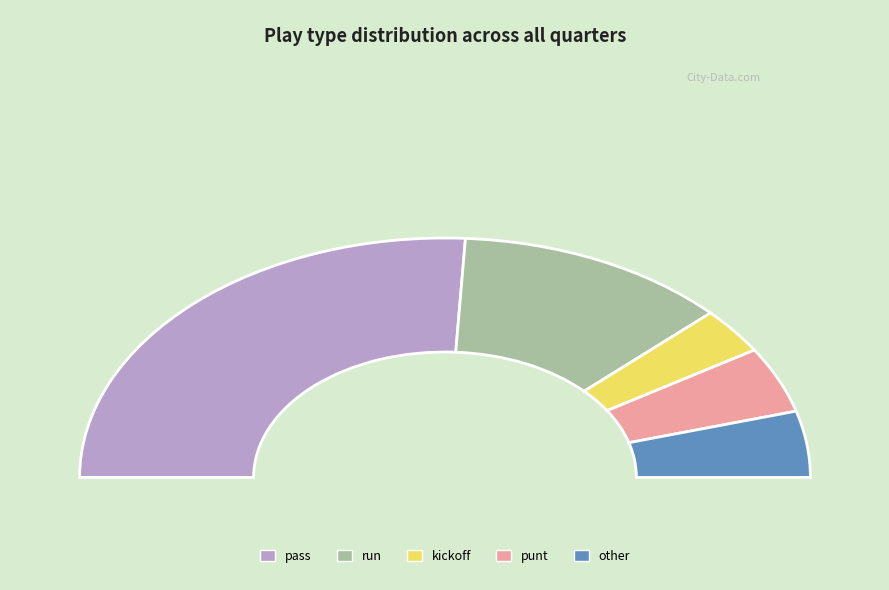

Approximately how many times larger is the value at other compared to punt?

1.0